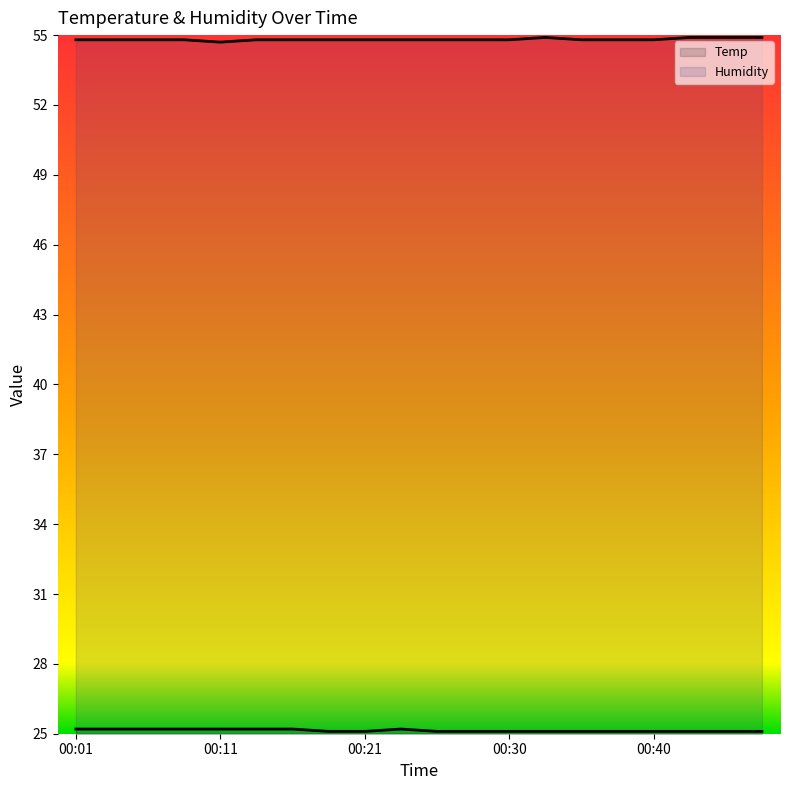

At which label is Humidity (line) closest to 0?

00:11